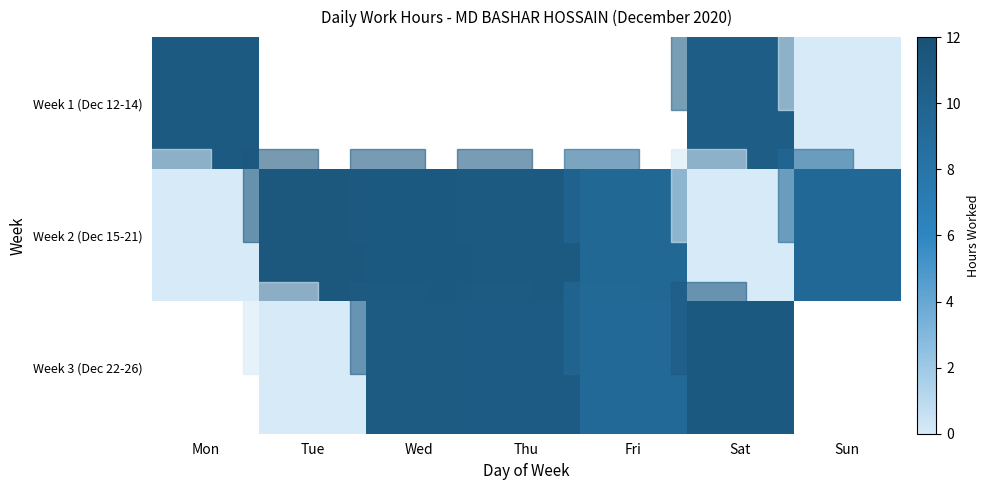

How many categories are shown in the chart?

7